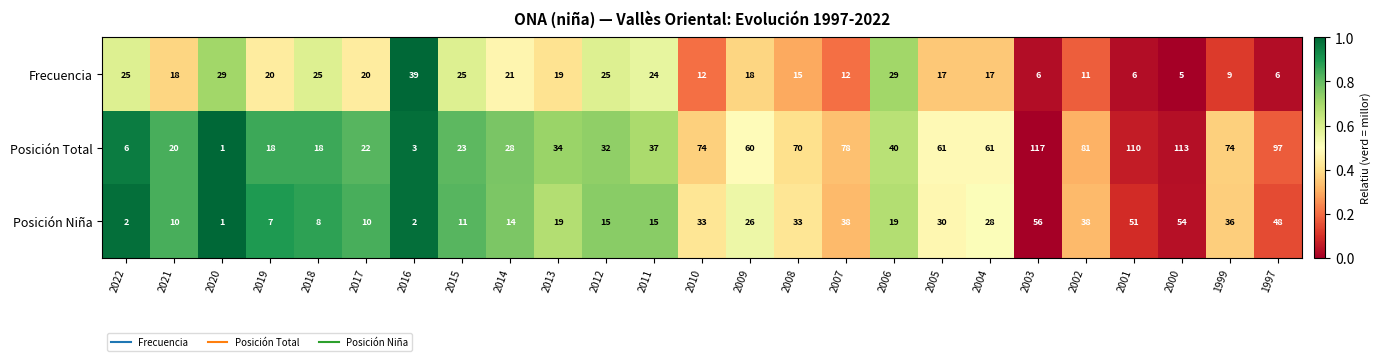

Is it true that Posición Niña equals 18 at 2007?

False